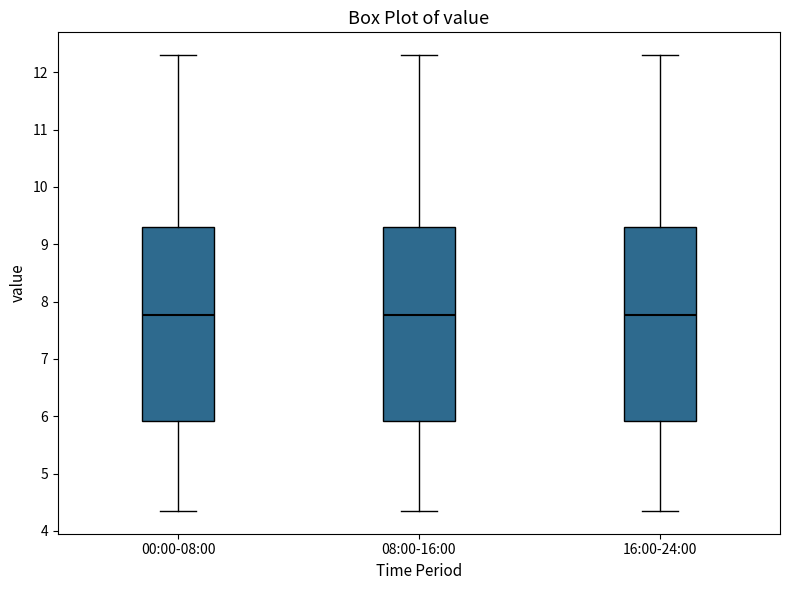

Where is the lower edge of the box for 16:00-24:00 on the y-axis? The values are not printed on the chart, so give them approximately, as read against the axis.

5.9